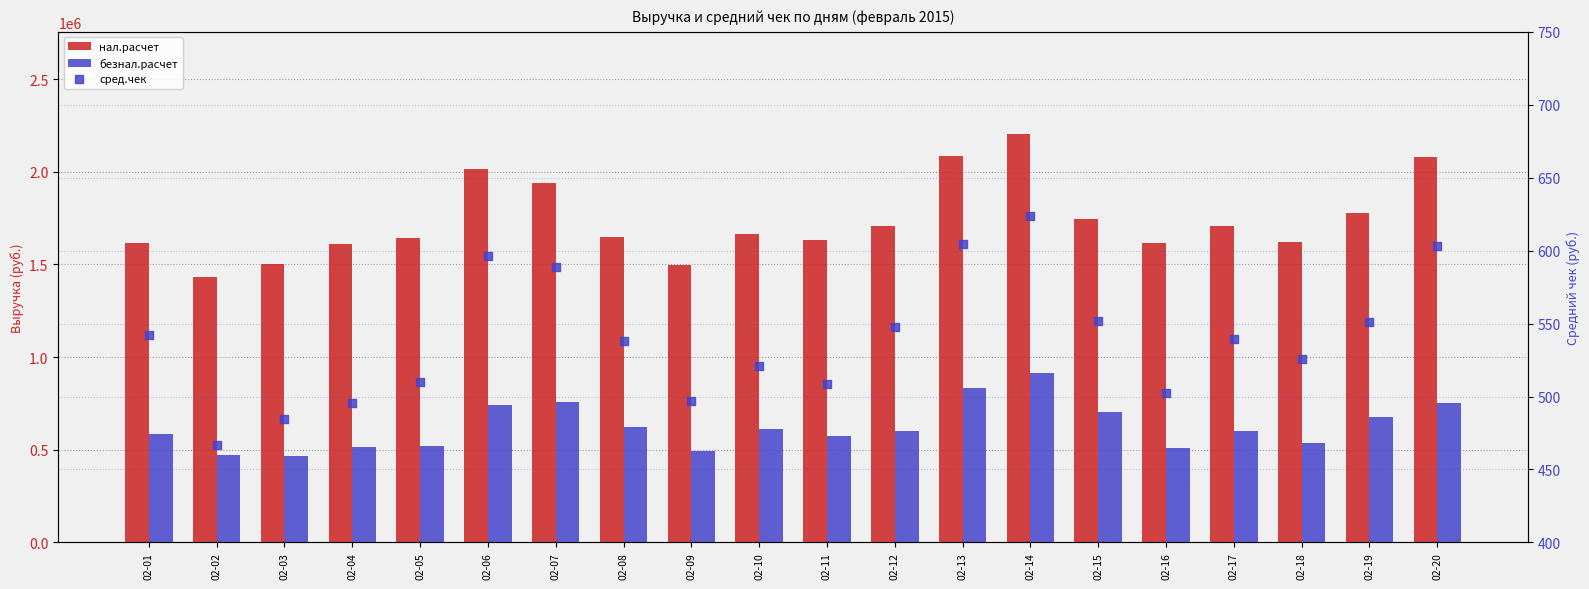

Which series reaches the minimum Y coordinate?

сред.чек